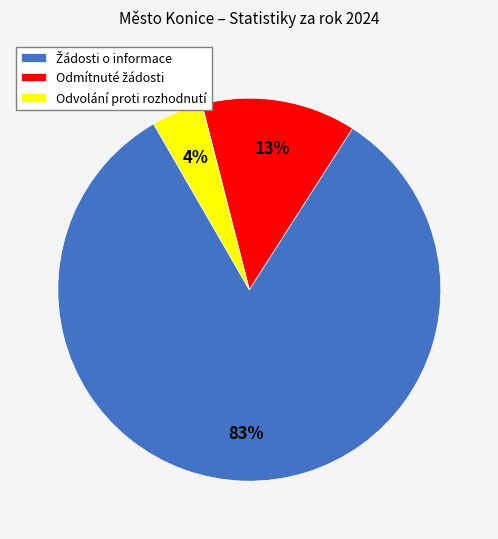

What is the smallest slice in the pie chart?

Odvolání proti rozhodnutí